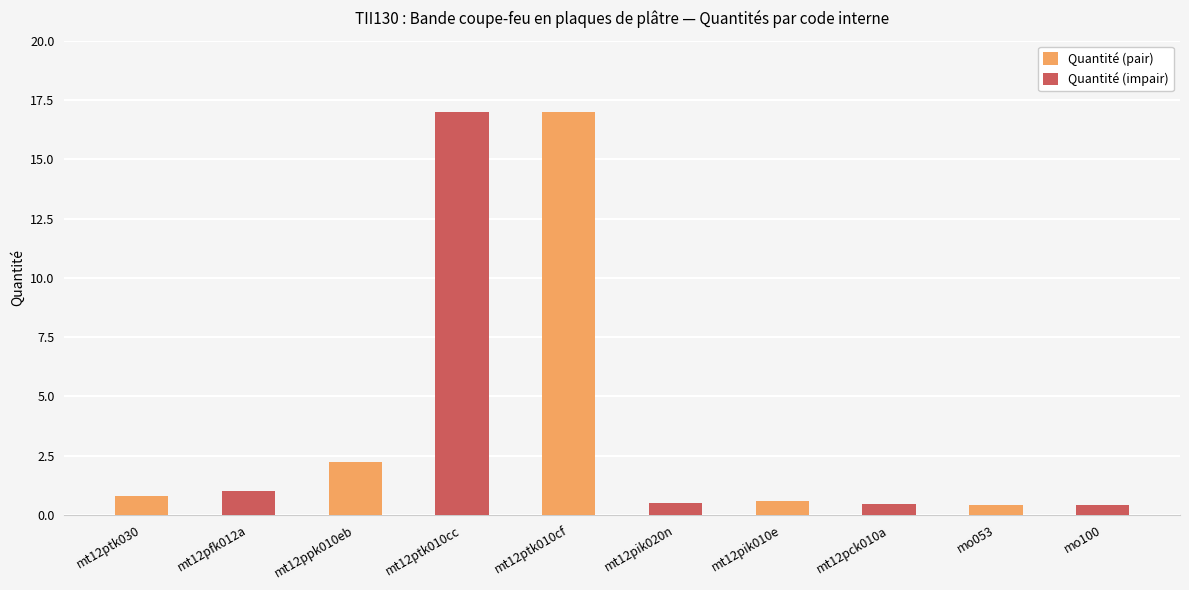

The value of Quantité (impair) at mt12pik010e is 0.5. True or false?

True